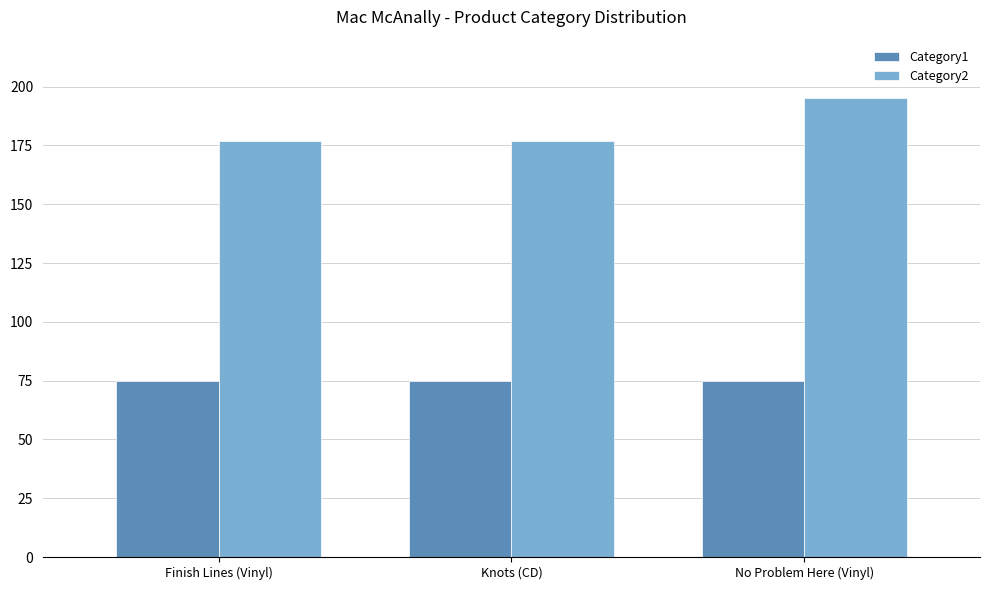

What is the value of the Category1 bar at the 1st from the left?

75